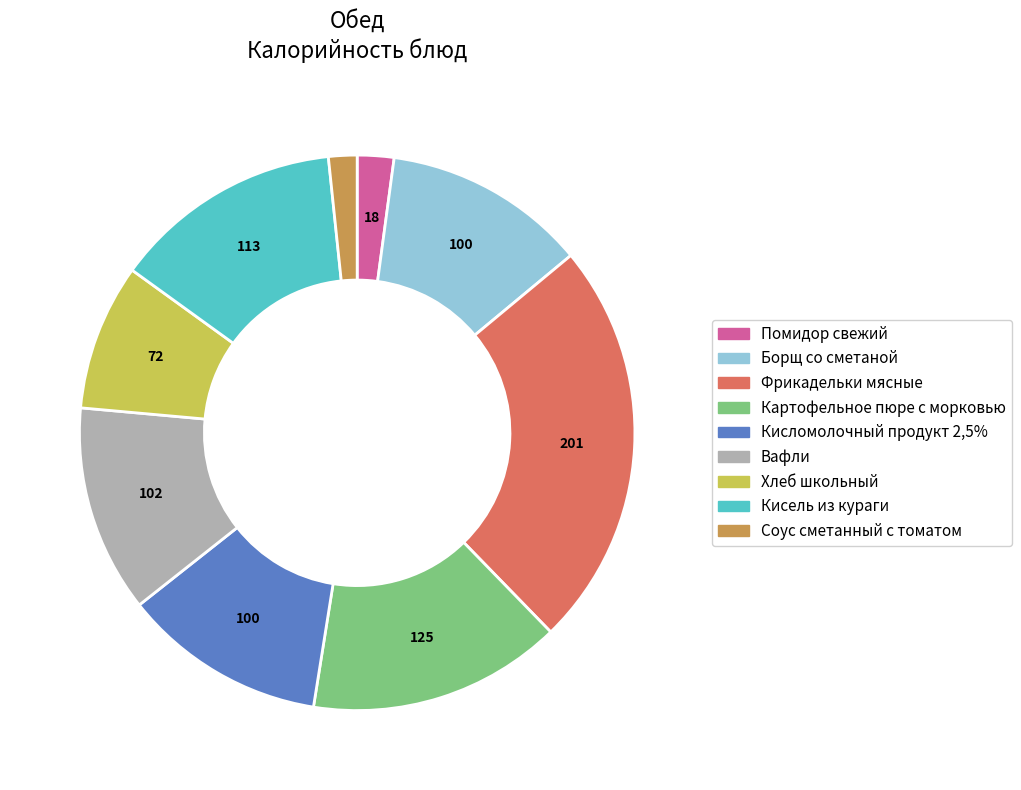

Does Картофельное пюре с морковью represent more than half of the total?

No